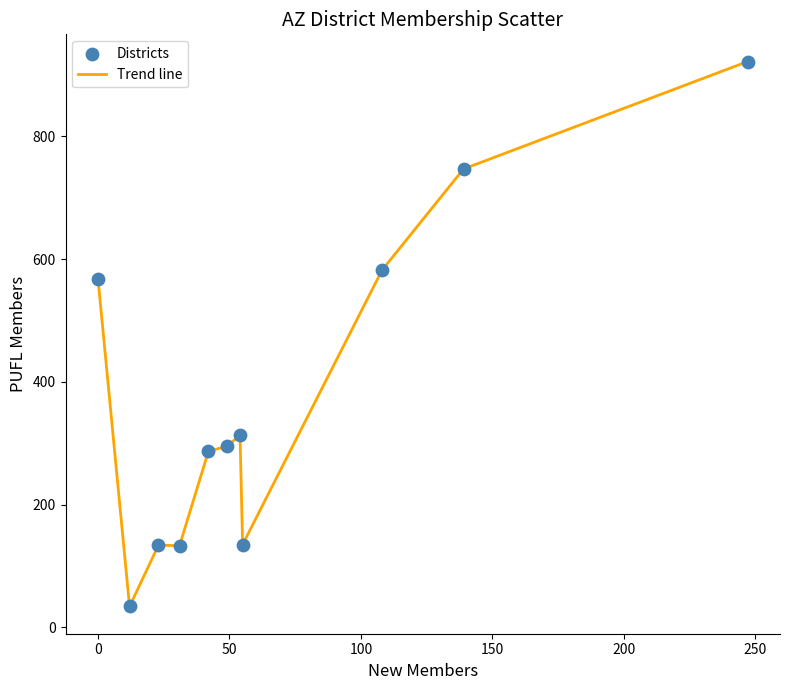

What is the greatest value displayed?

922